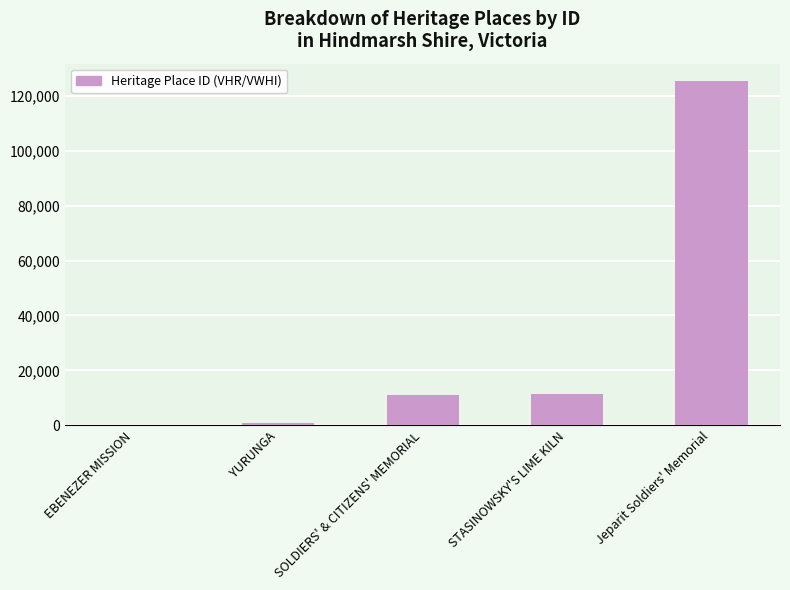

Which has a higher value, Jeparit Soldiers' Memorial or SOLDIERS' & CITIZENS' MEMORIAL?

Jeparit Soldiers' Memorial